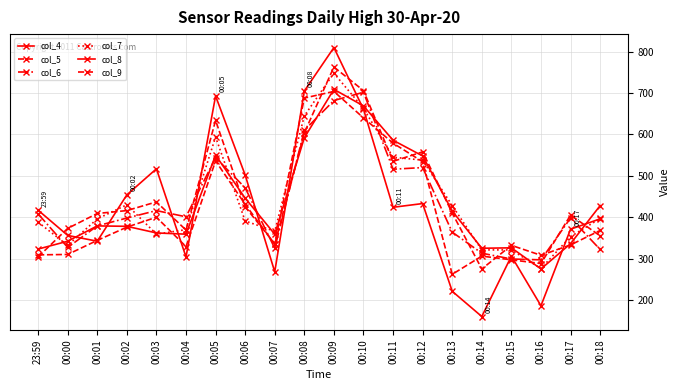

Count the number of categories in the chart.

20